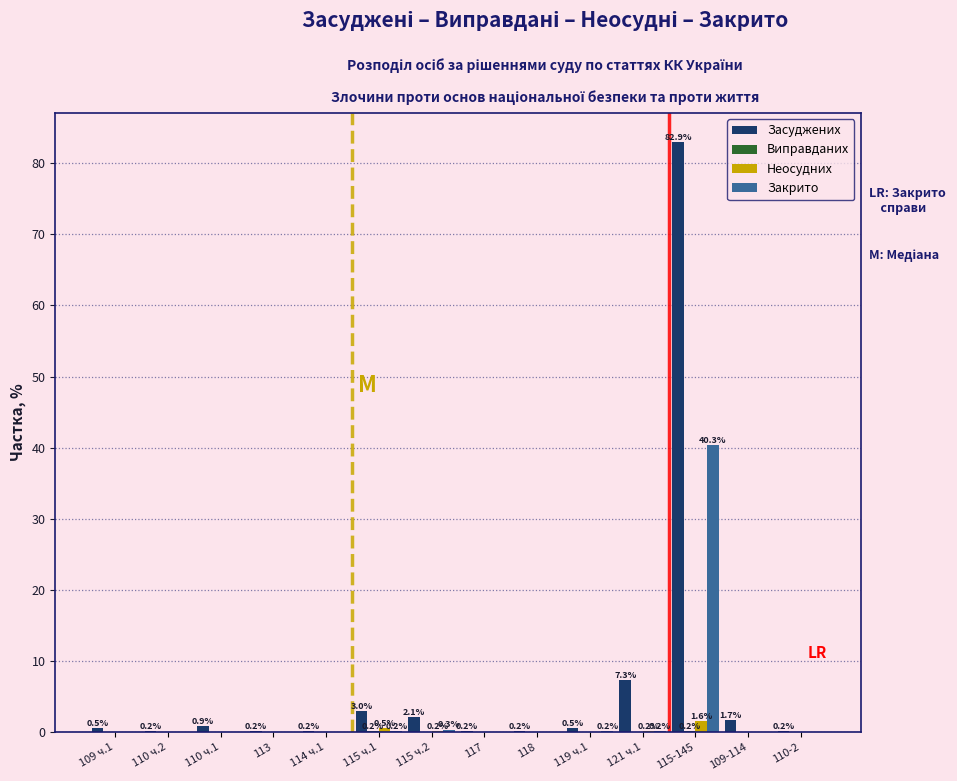

Which series changed the most between 119 ч.1 and 115-145?

Засуджених